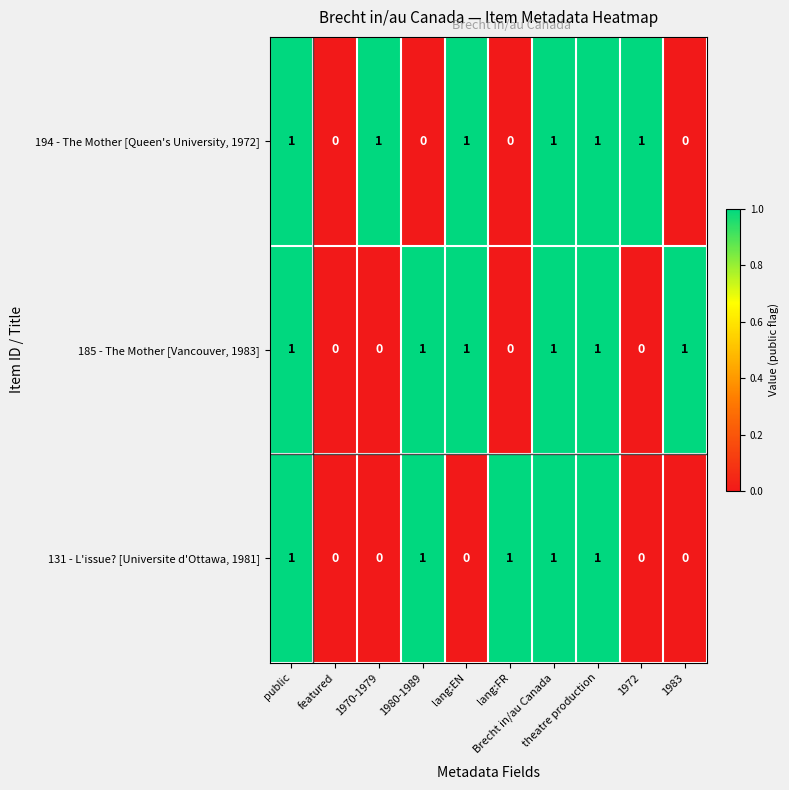

What is the difference between the highest and lowest values at 1983?

1